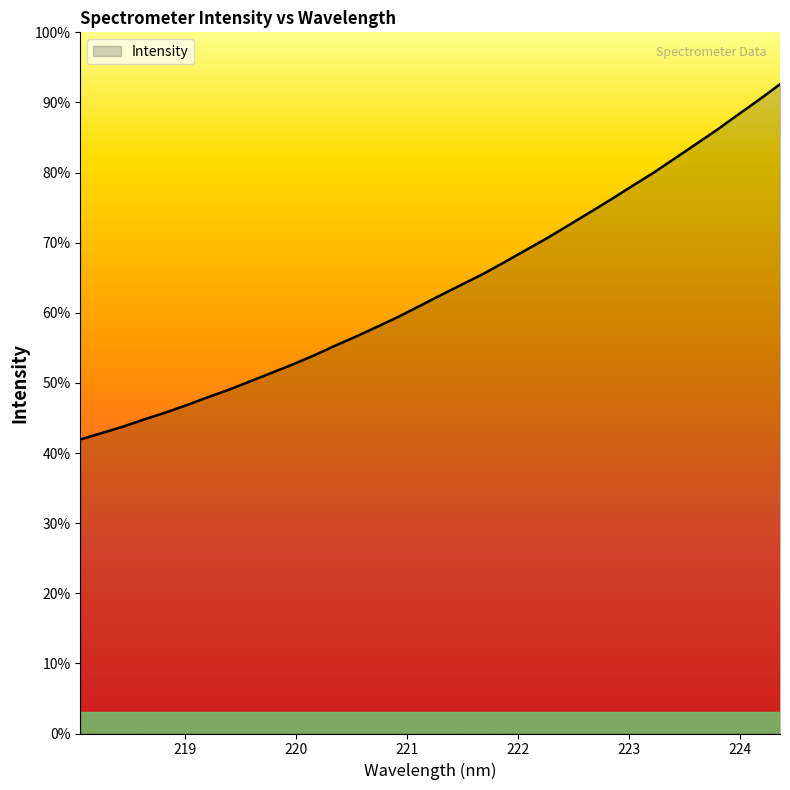

True or false: the data has more than 1 interior local peaks.

False